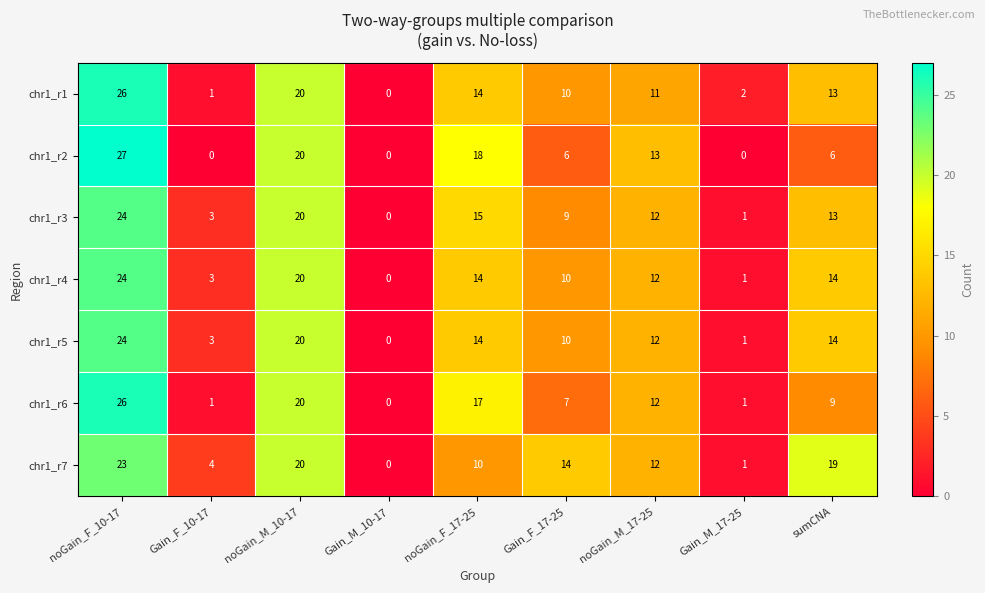

How many series are shown in this chart?

7